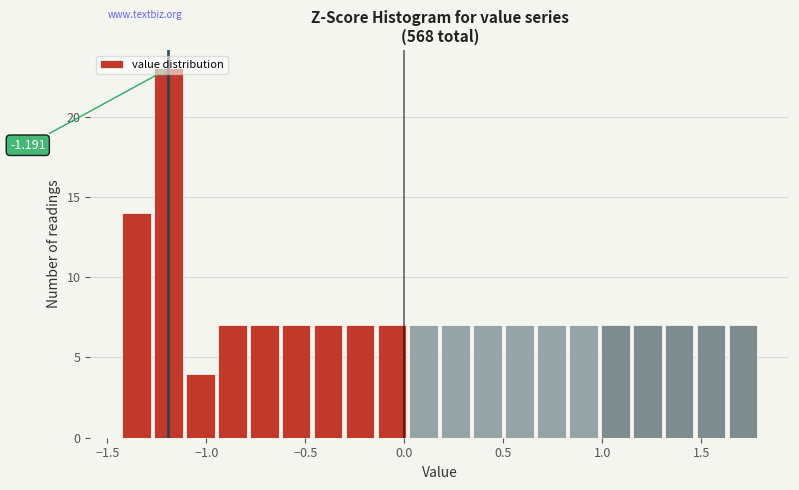

Around what value on the x-axis is the tallest bar? Give the approximate position of its centre, as read against the axis.

-1.20